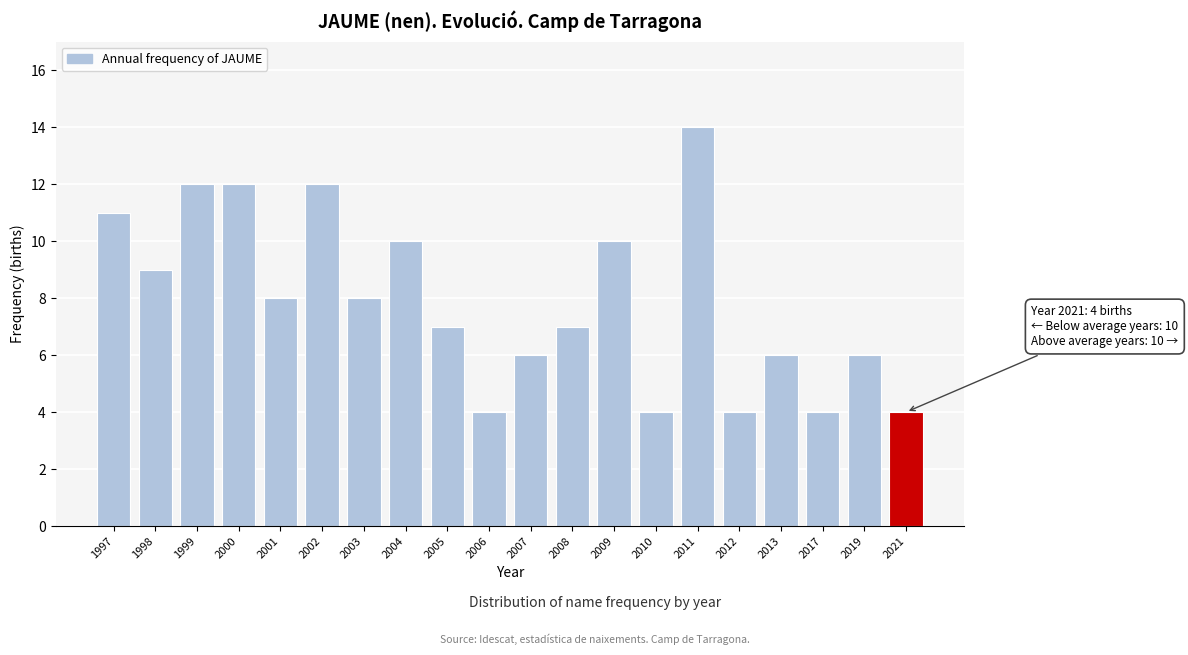

Reading left to right, list all the values displayed in this chart.

1997=11	1998=9	1999=12	2000=12	2001=8	2002=12	2003=8	2004=10	2005=7	2006=4	2007=6	2008=7	2009=10	2010=4	2011=14	2012=4	2013=6	2017=4	2019=6	2021=4